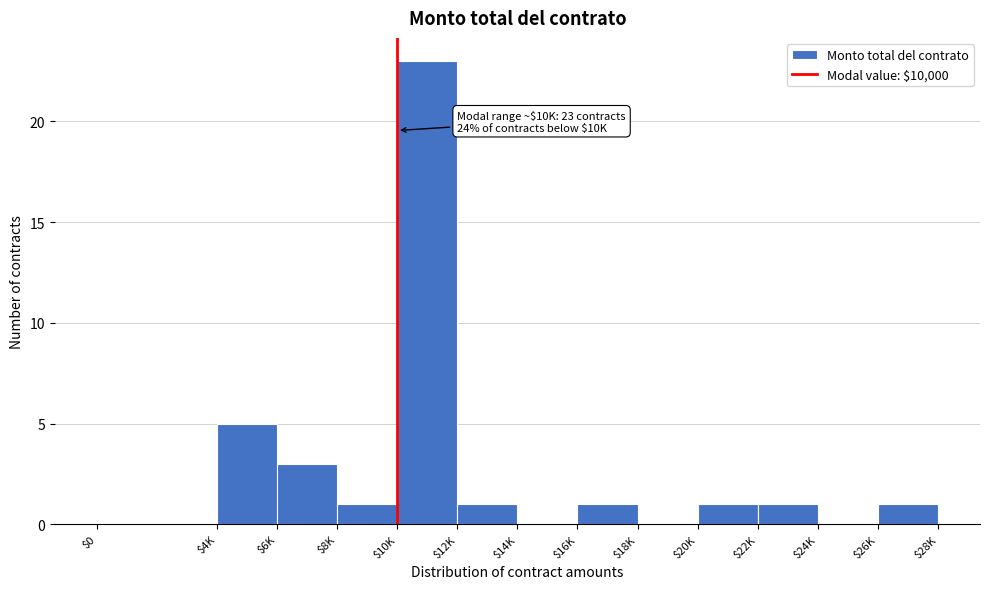

Is it true that the value at $26K is 2?

False